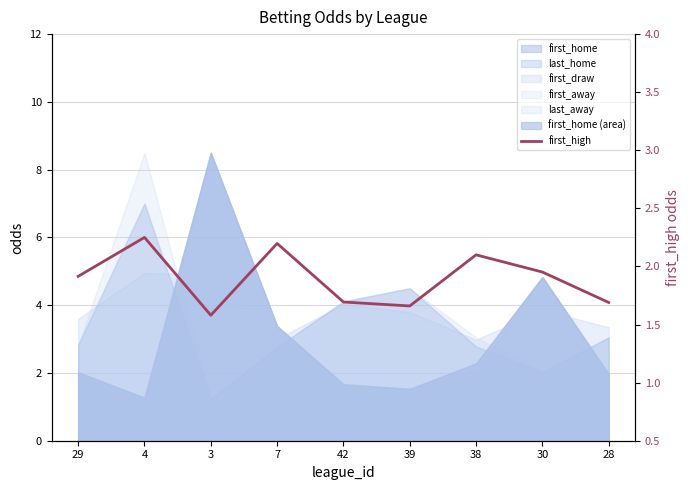

Which category has the highest value across all series?

4